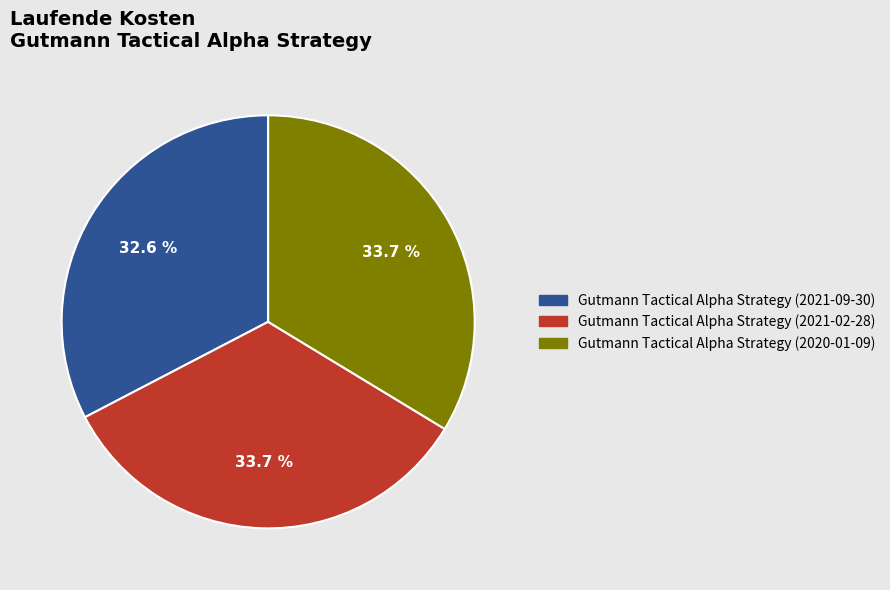

Which category has the smallest portion of the pie?

Gutmann Tactical Alpha Strategy (2021-09-30)